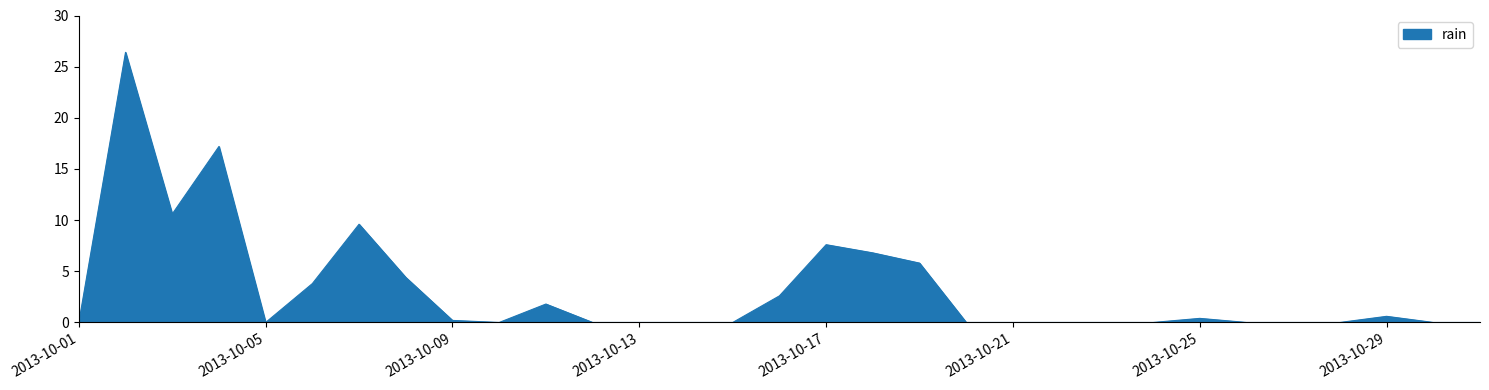

What is the sum of all values?

97.8